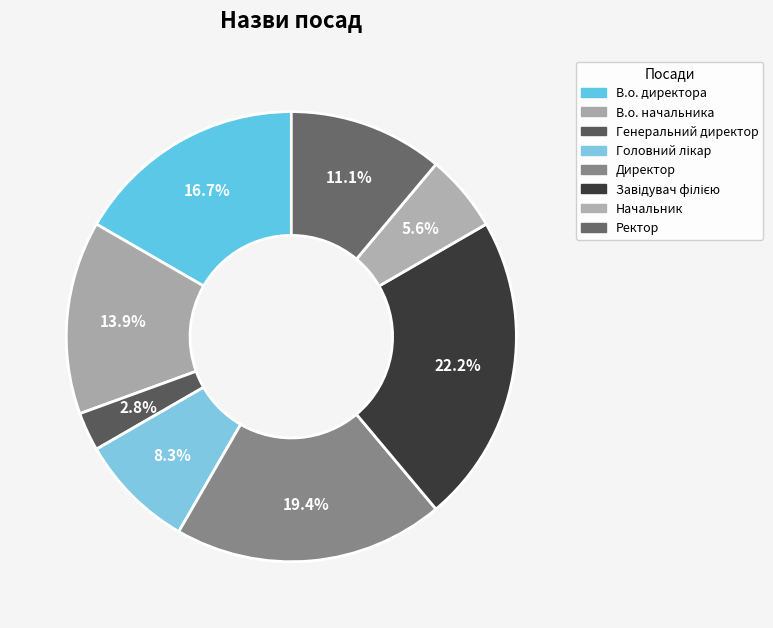

How many segments does this pie chart have?

8